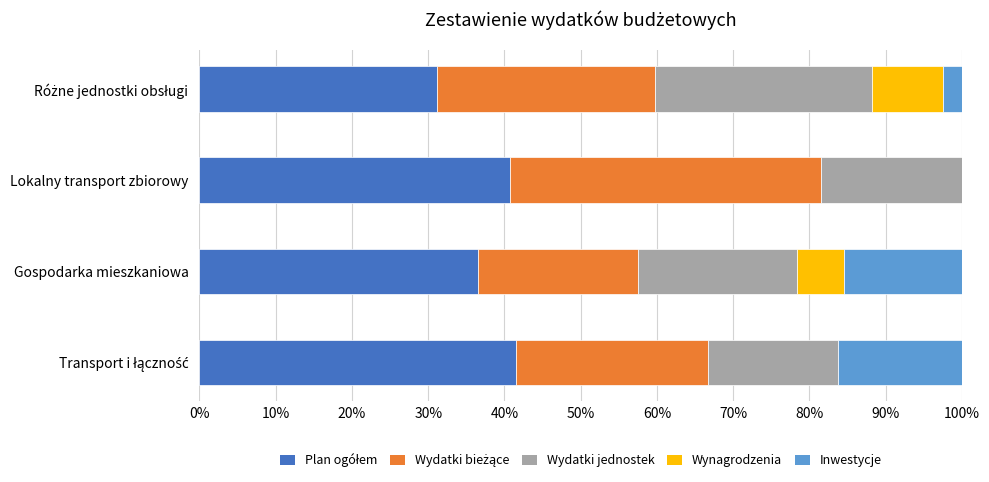

What is the value of the Wydatki bieżące (col_8) bar at the 2nd from the left?

21.0